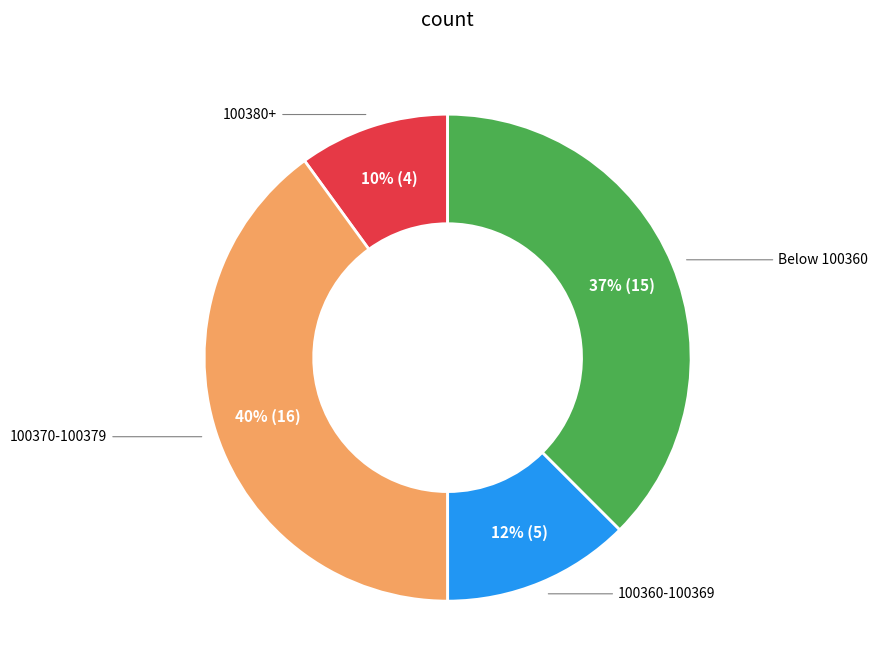

Is there a majority slice in this chart?

No